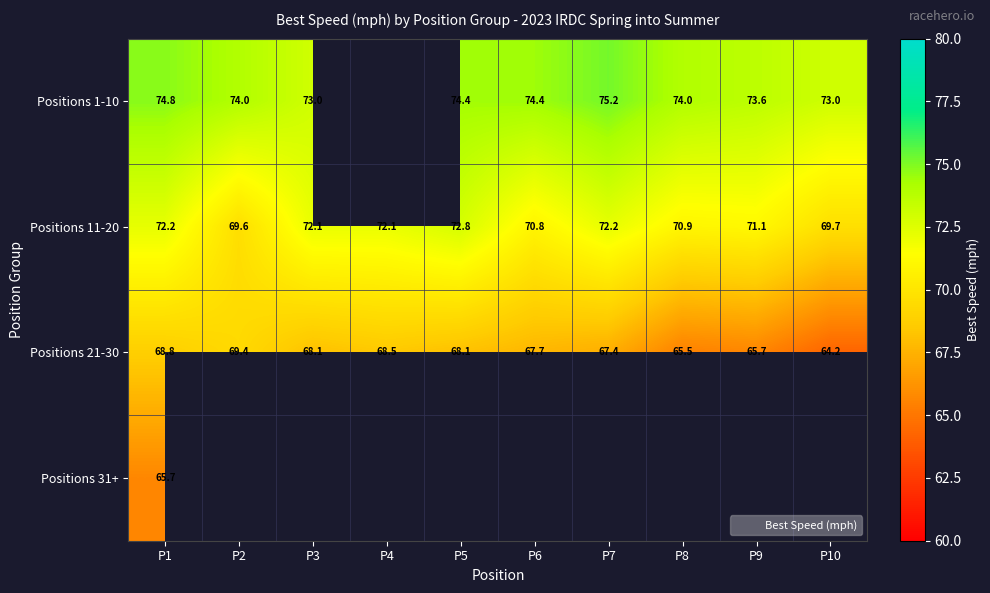

How many data points in Positions 21-30 are above 68?

5